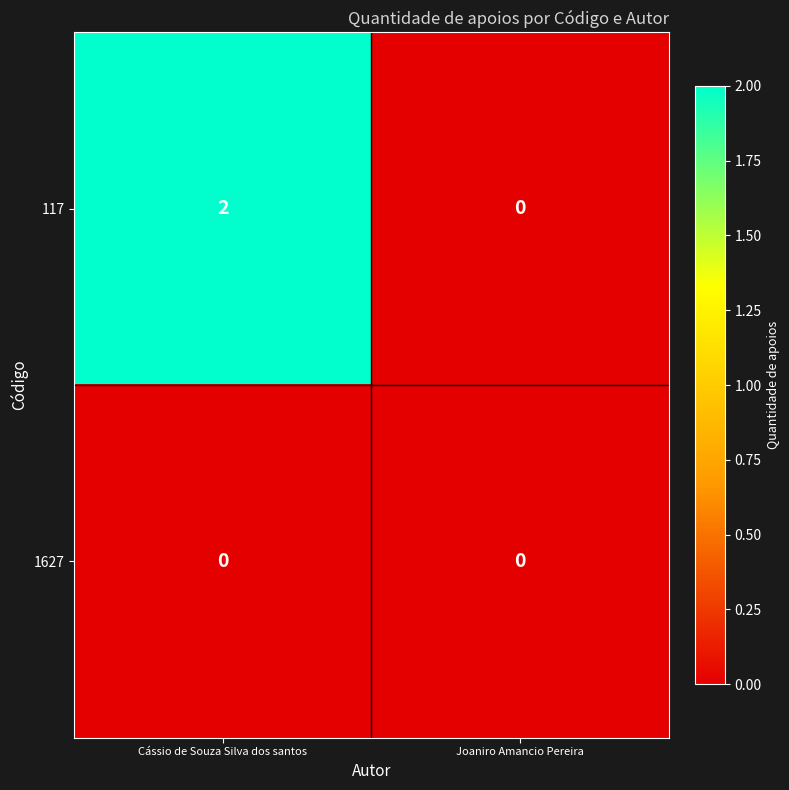

Rank the series at Cássio de Souza Silva dos santos from highest to lowest value.

117, 1627